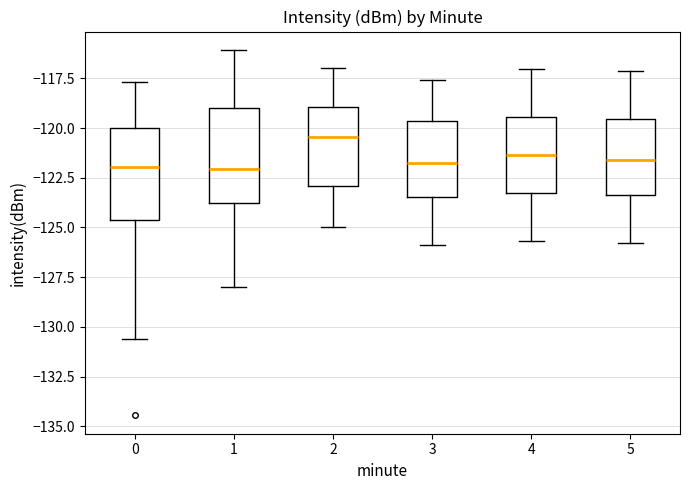

Reading left to right, read every box against the y-axis: the position of its median line, the range the box covers, and the ends of its whiskers. The values are not printed on the chart, so give them approximately, as read against the axis.

0: median -122.0, box -124.5 to -120.0, whiskers -130.5 to -117.5
1: median -122.0, box -124.0 to -119.0, whiskers -128.0 to -116.0
2: median -120.5, box -123.0 to -119.0, whiskers -125.0 to -117.0
3: median -121.5, box -123.5 to -119.5, whiskers -126.0 to -117.5
4: median -121.5, box -123.5 to -119.5, whiskers -125.5 to -117.0
5: median -121.5, box -123.5 to -119.5, whiskers -126.0 to -117.0